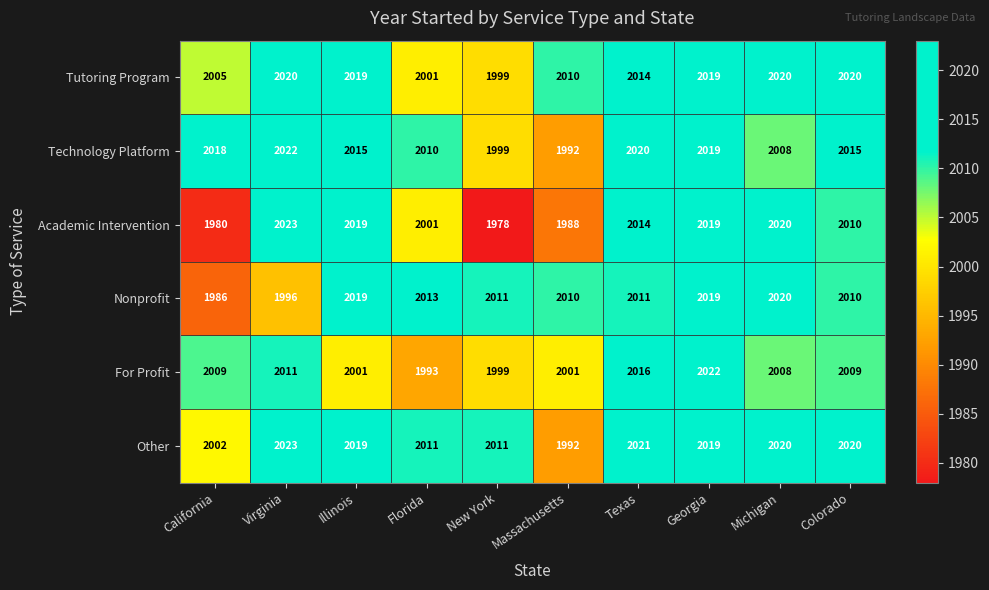

The Academic Intervention series shows 2001 at Florida. True or false?

True